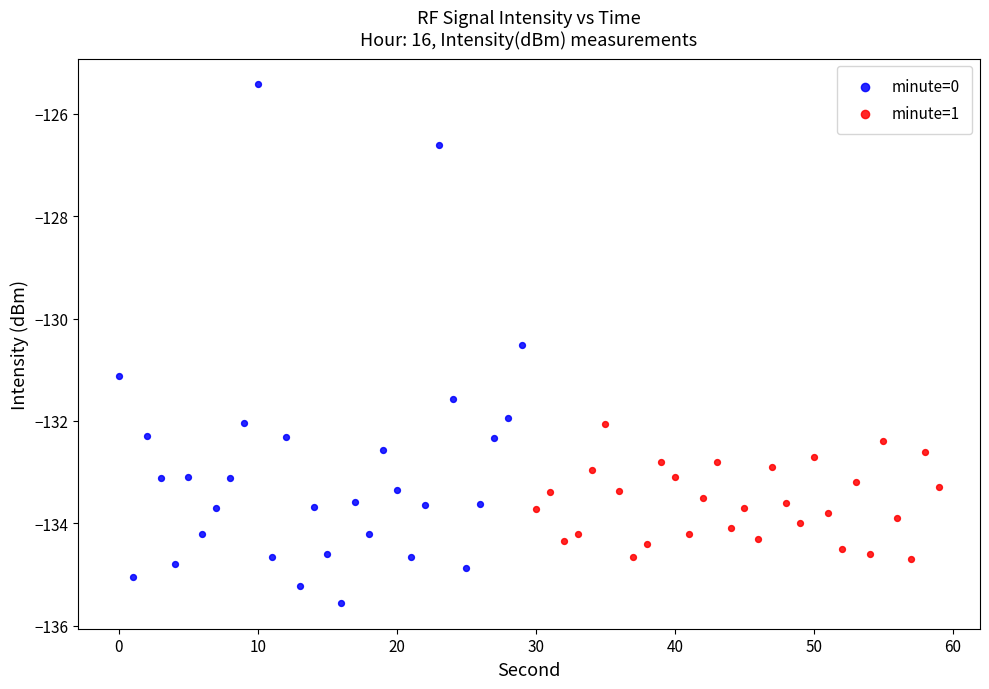

Which series reaches the maximum Y coordinate?

minute=0